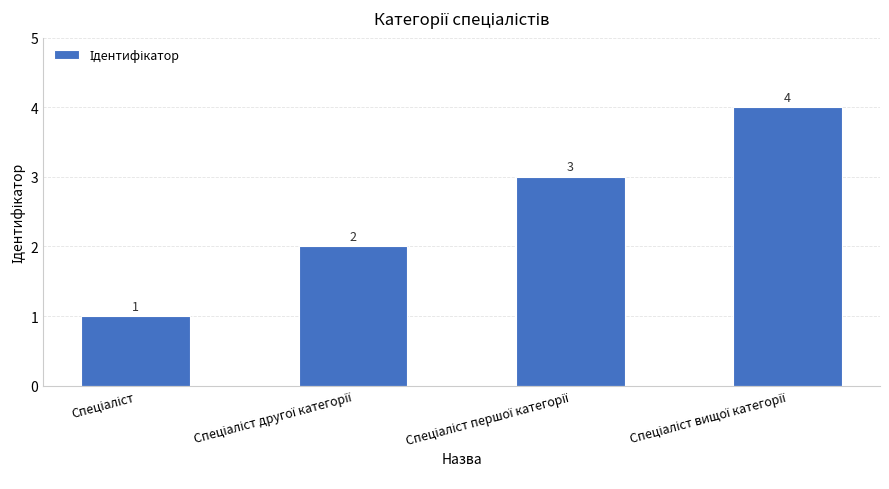

Count the values in the range 2 to 4.

3